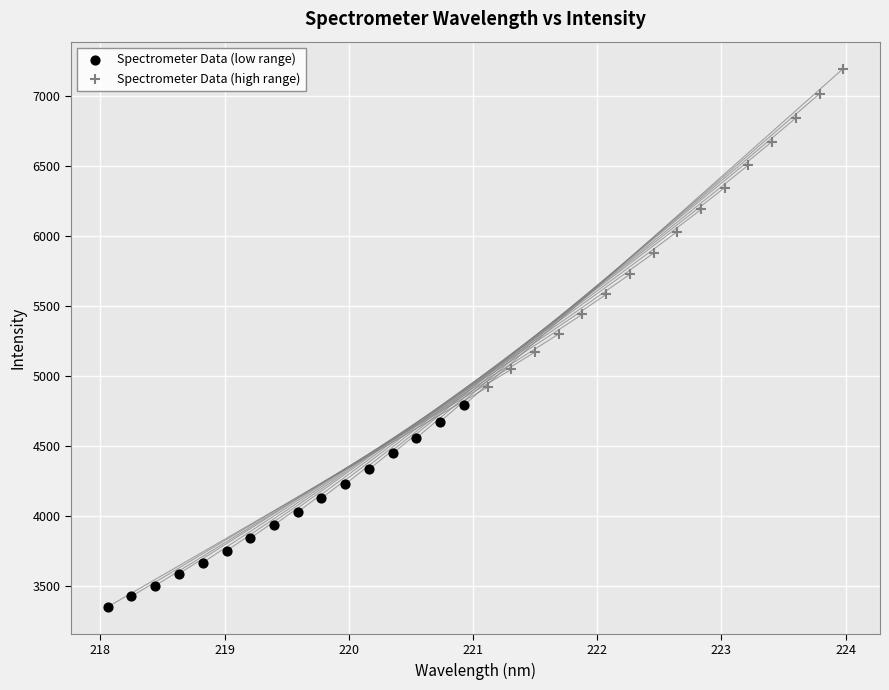

Which series reaches the minimum Y coordinate?

Spectrometer Data (low range)